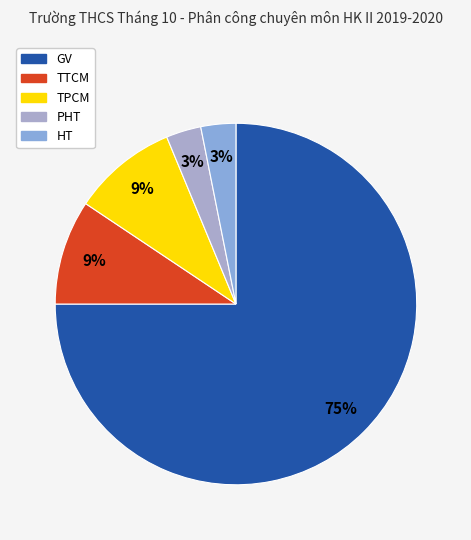

Which slice is the smallest?

PHT